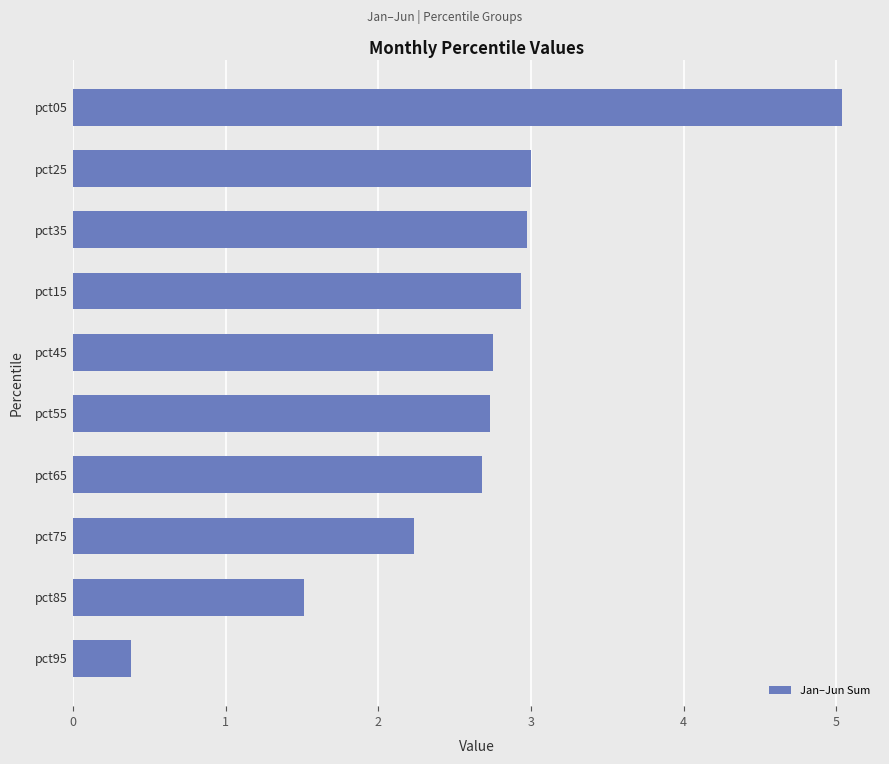

The chart shows a value of 1.4 at pct45. True or false?

False